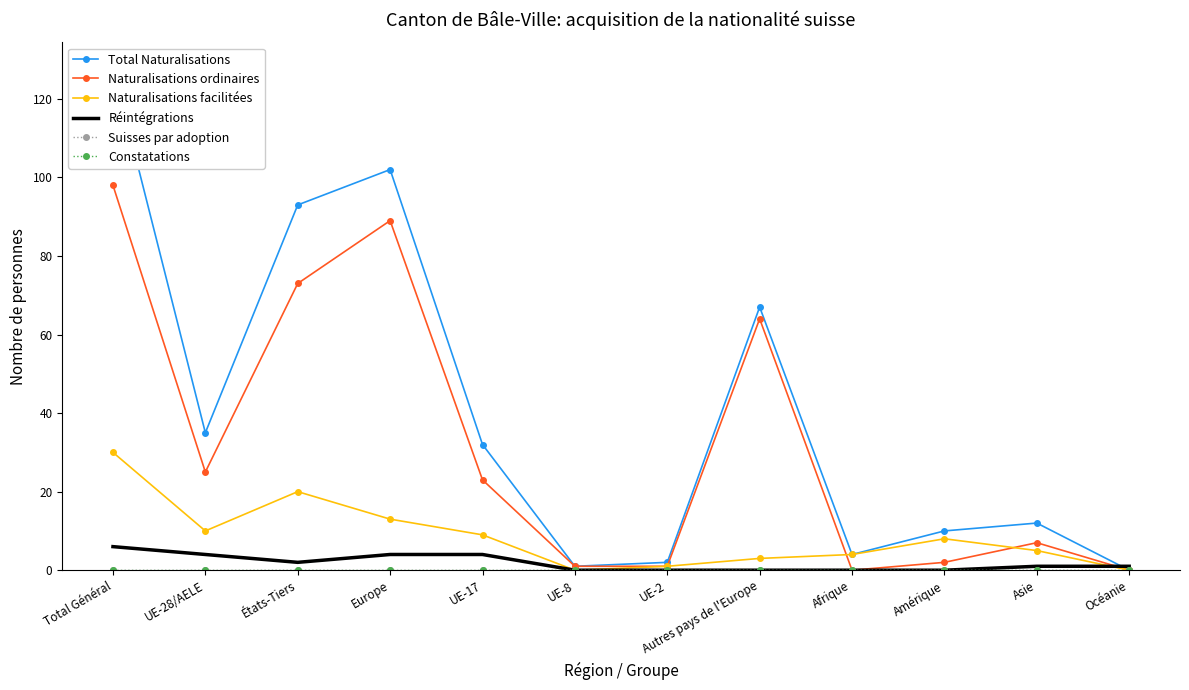

The Réintégrations series shows -2 at Amérique. True or false?

False